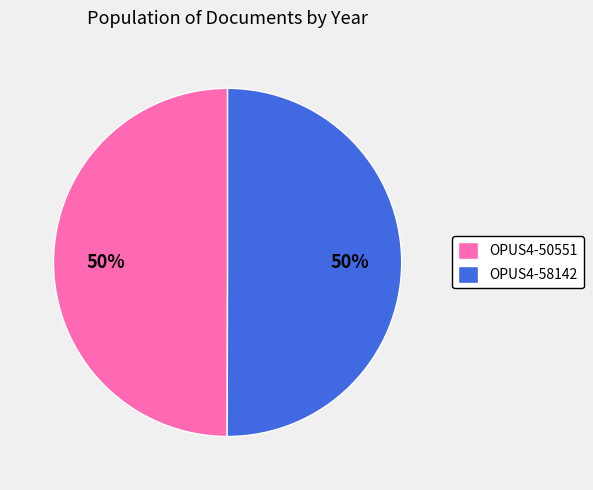

Approximately how many times larger is the value at OPUS4-50551 compared to OPUS4-58142?

1.0